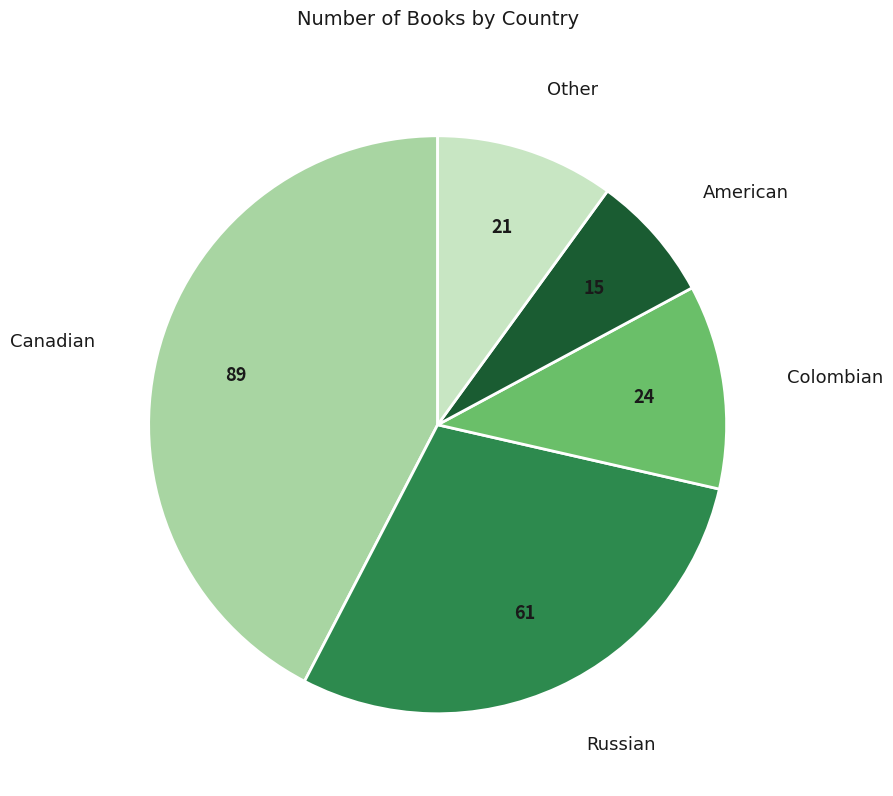

How many segments does this pie chart have?

5